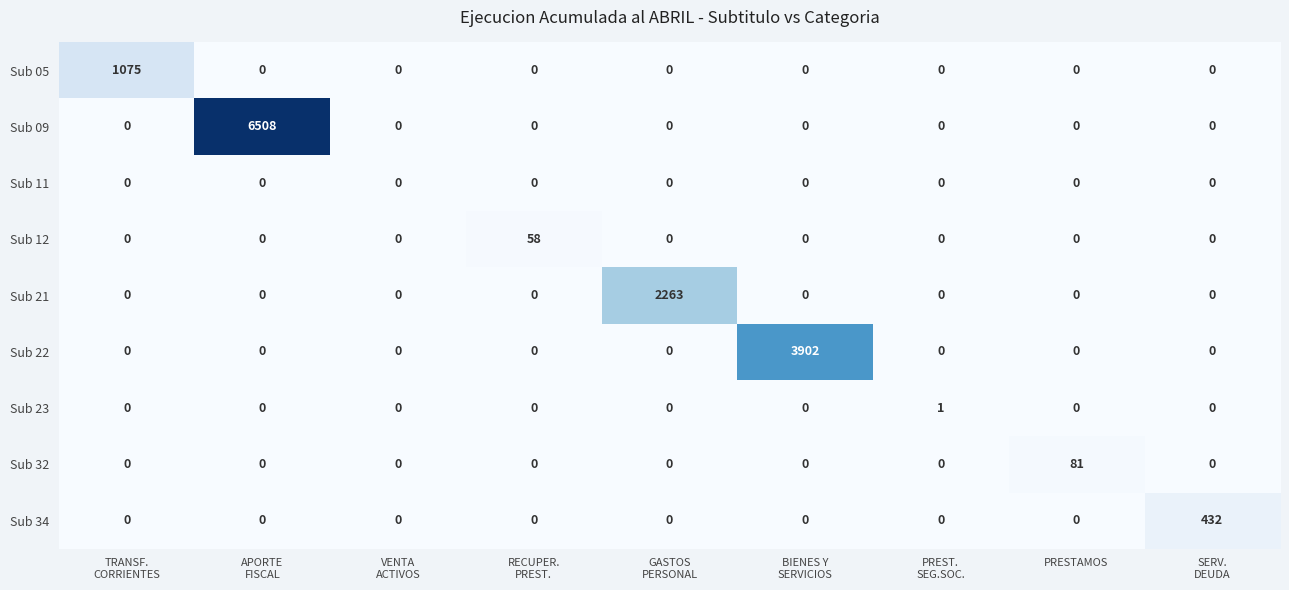

How many positive values does the Sub 23 series have?

1